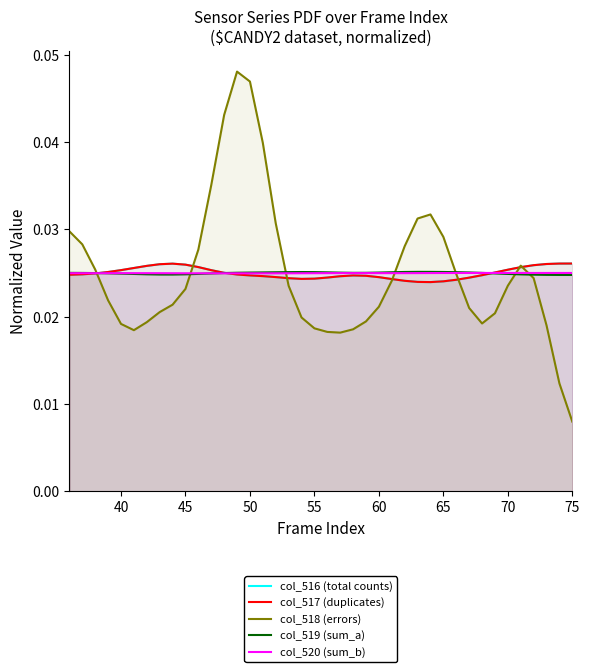

Reading left to right, list all the values displayed in this chart.

col_516 (total counts): 0.0	0.0	0.0	0.0	0.0	0.0	0.0	0.0	0.0	0.0	0.0	0.0	0.0	0.0	0.0	0.0	0.0	0.0	0.0	0.0	0.0	0.0	0.0	0.0	0.0	0.0	0.0	0.0	0.0	0.0	0.0	0.0	0.0	0.0	0.0	0.0	0.0	0.0	0.0	0.0
col_517 (duplicates): 0.0	0.0	0.0	0.0	0.0	0.0	0.0	0.0	0.0	0.0	0.0	0.0	0.0	0.0	0.0	0.0	0.0	0.0	0.0	0.0	0.0	0.0	0.0	0.0	0.0	0.0	0.0	0.0	0.0	0.0	0.0	0.0	0.0	0.0	0.0	0.0	0.0	0.0	0.0	0.0
col_518 (errors): 0.0	0.0	0.0	0.0	0.0	0.0	0.0	0.0	0.0	0.0	0.0	0.0	0.0	0.0	0.0	0.0	0.0	0.0	0.0	0.0	0.0	0.0	0.0	0.0	0.0	0.0	0.0	0.0	0.0	0.0	0.0	0.0	0.0	0.0	0.0	0.0	0.0	0.0	0.0	0.0
col_519 (sum_a): 0.0	0.0	0.0	0.0	0.0	0.0	0.0	0.0	0.0	0.0	0.0	0.0	0.0	0.0	0.0	0.0	0.0	0.0	0.0	0.0	0.0	0.0	0.0	0.0	0.0	0.0	0.0	0.0	0.0	0.0	0.0	0.0	0.0	0.0	0.0	0.0	0.0	0.0	0.0	0.0
col_520 (sum_b): 0.0	0.0	0.0	0.0	0.0	0.0	0.0	0.0	0.0	0.0	0.0	0.0	0.0	0.0	0.0	0.0	0.0	0.0	0.0	0.0	0.0	0.0	0.0	0.0	0.0	0.0	0.0	0.0	0.0	0.0	0.0	0.0	0.0	0.0	0.0	0.0	0.0	0.0	0.0	0.0